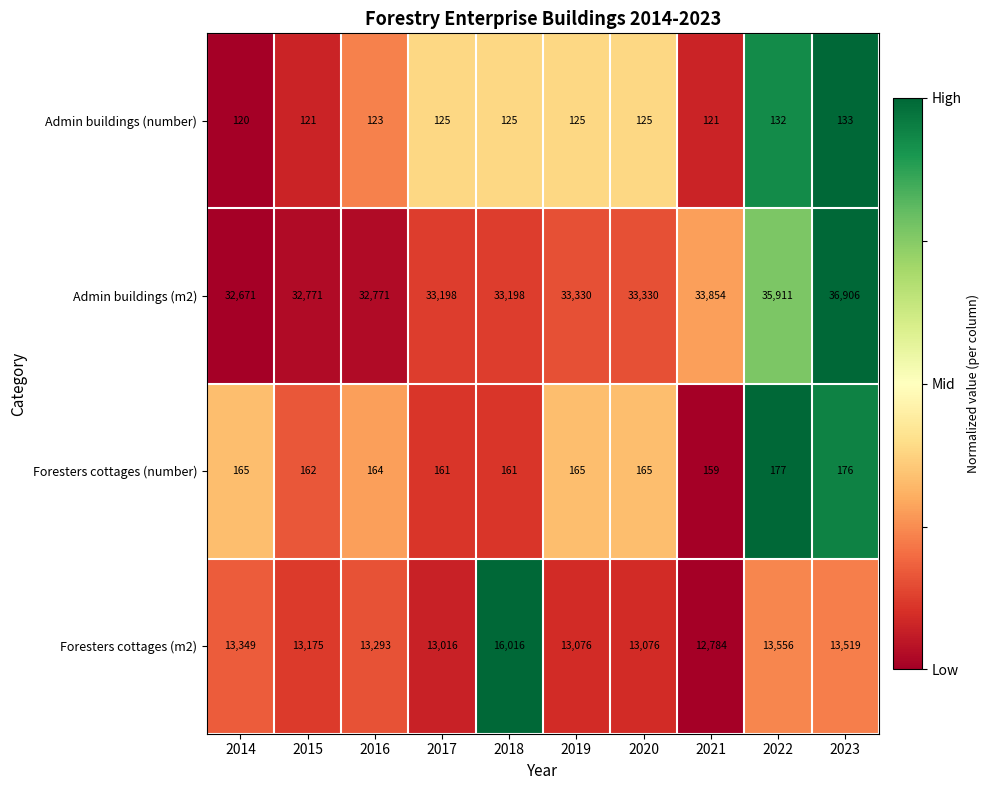

The Admin buildings (m2) series shows 33198 at 2018. True or false?

True